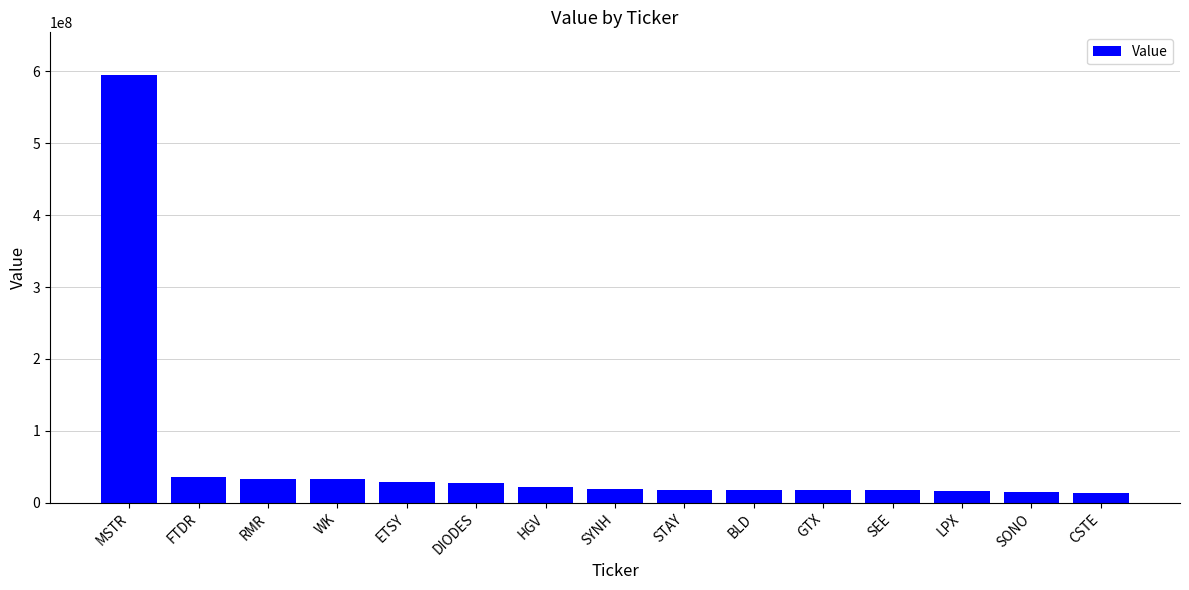

Between MSTR and BLD, which is larger?

MSTR